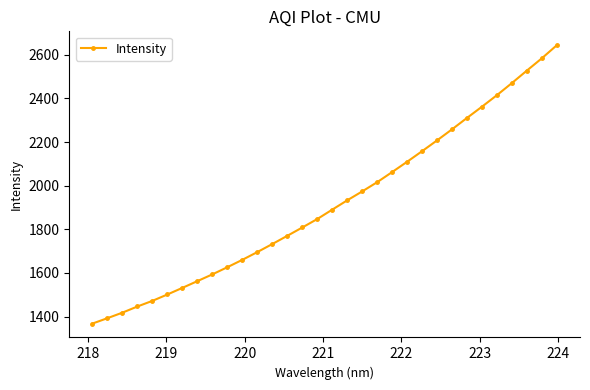

What is the value of the 21st point from the left?

2062.7